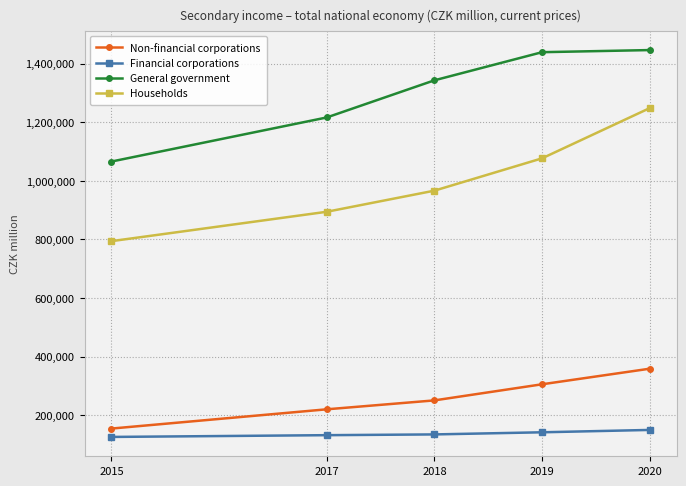

What is the total value across all series at 2019?

2963583